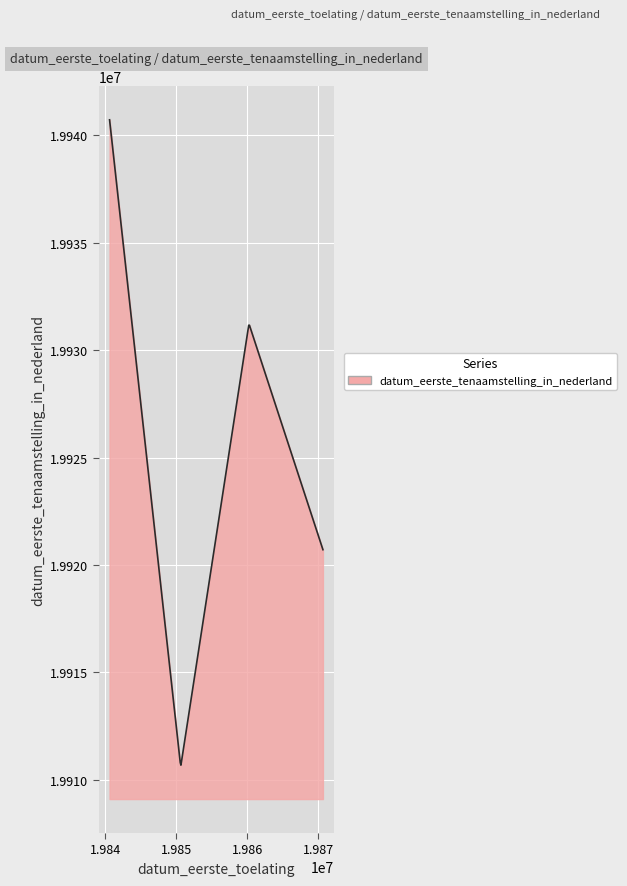

What is the minimum value shown in the chart?

19910685.8